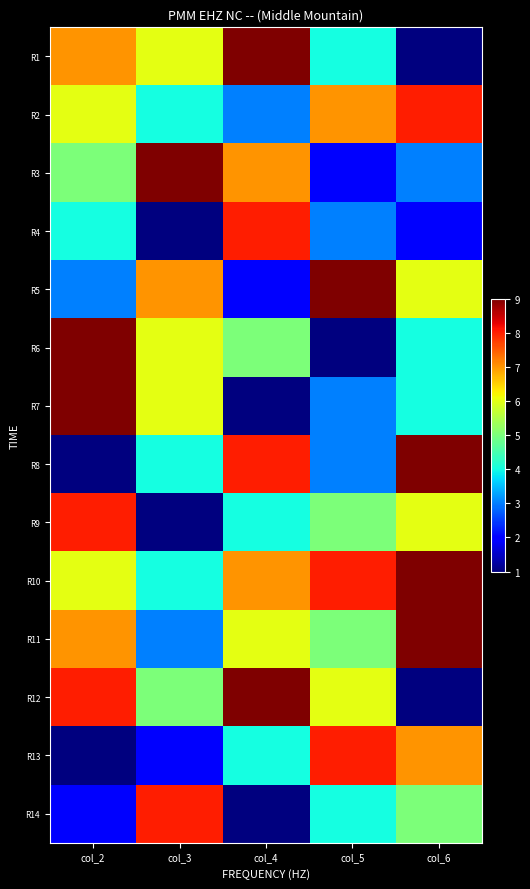

Which series has the largest total across all categories?

R10